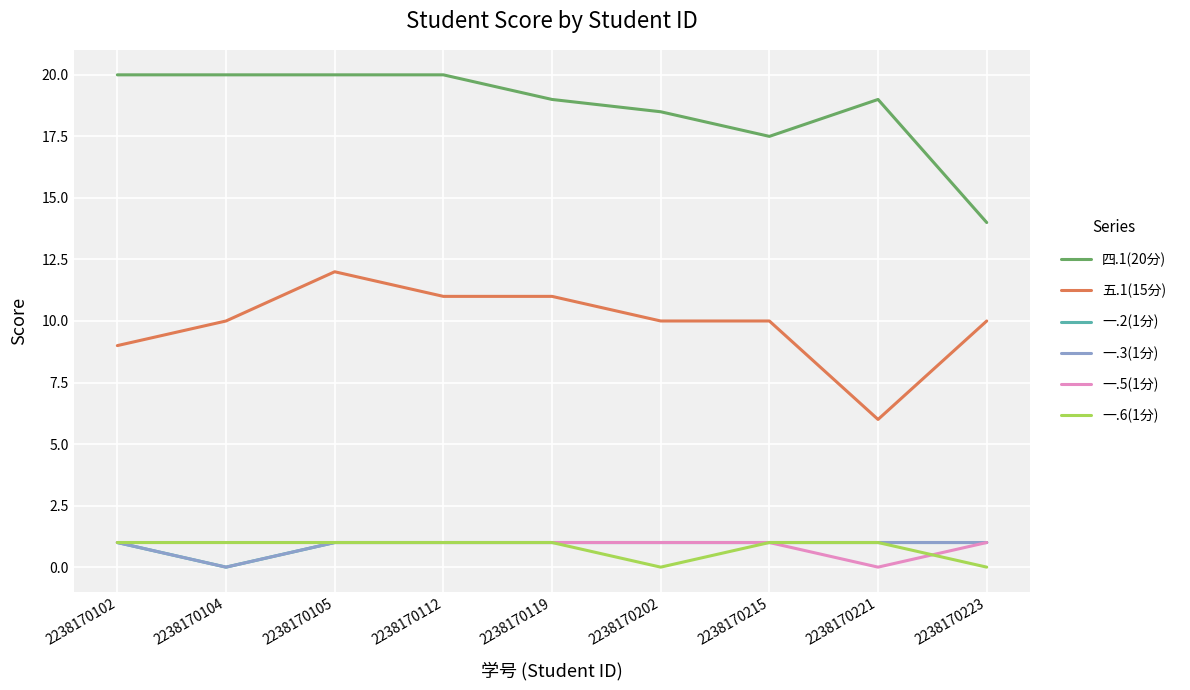

Is this an area chart (filled region under the line)?

No